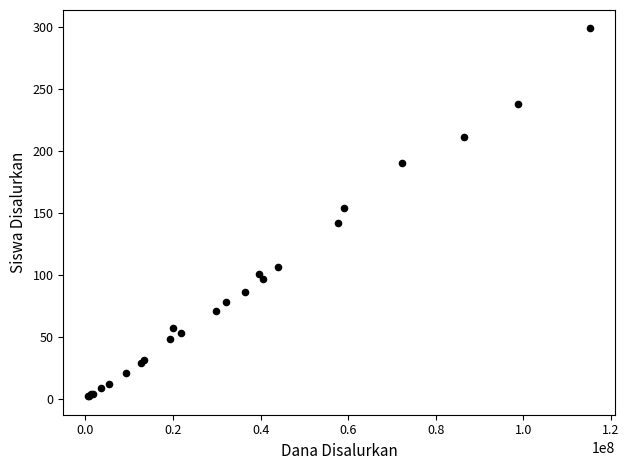

What Y value in the scatter plot is closest to 150?

154